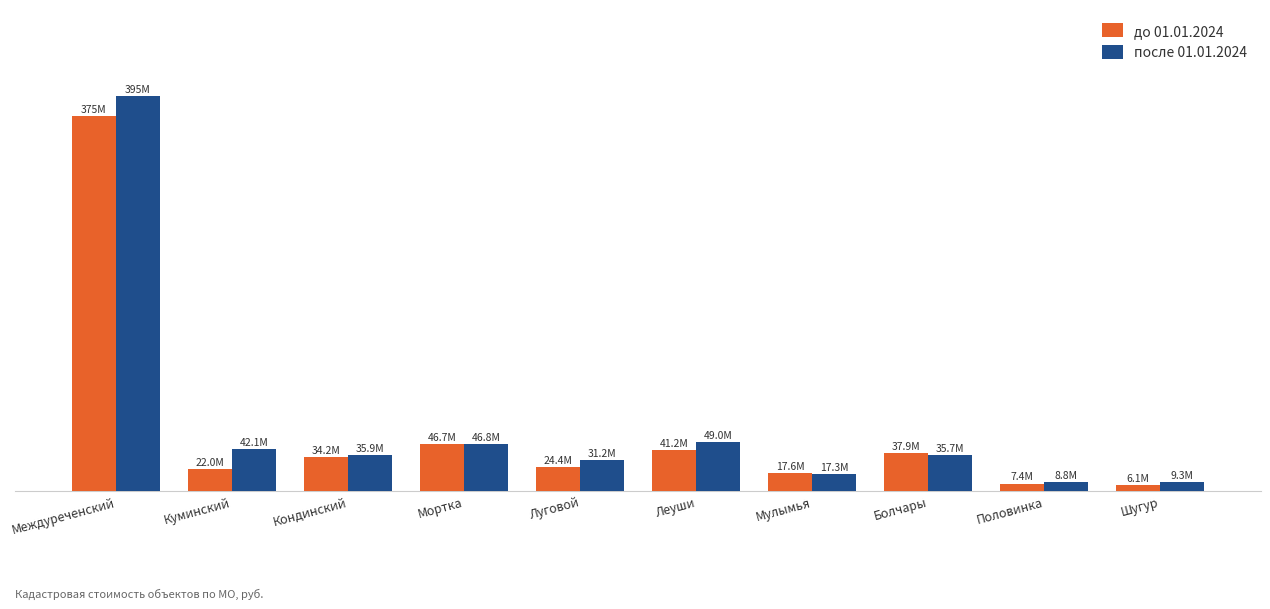

Reading right to left, what are all the values shown in this chart?

до 01.01.2024: 6129634.3	7415675.8	37905931.1	17553625.2	41151790.3	24354405.6	46660563.3	34174379.6	22006348.4	374871572.1
после 01.01.2024: 9320054.9	8836031.8	35655209.7	17346495.9	49007432.5	31202755.7	46758527.3	35938721.1	42075921.4	395275595.6